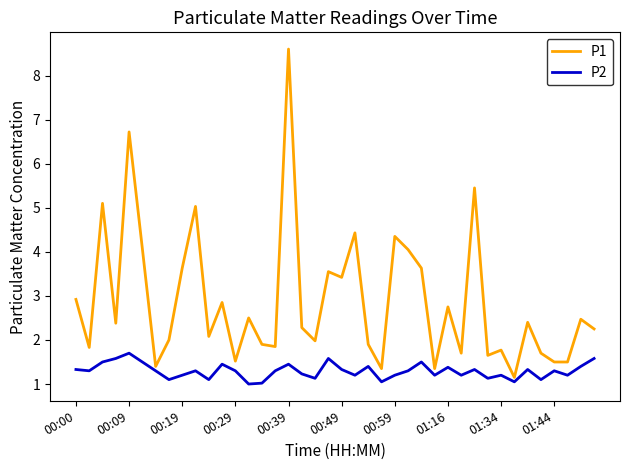

What is the difference between the maximum and minimum values in the P2 series?

0.7